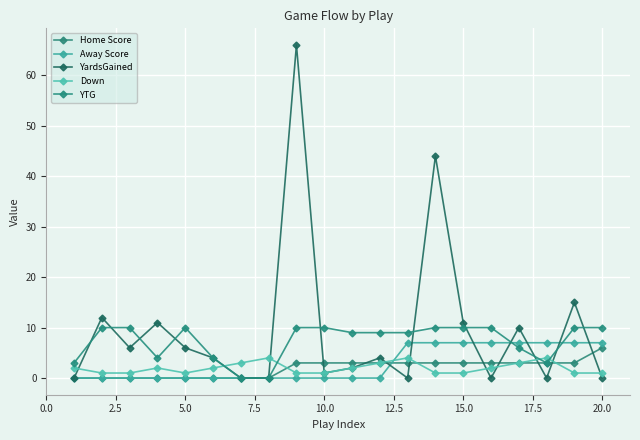

What is the difference between the maximum and minimum values in the Home Score series?

6